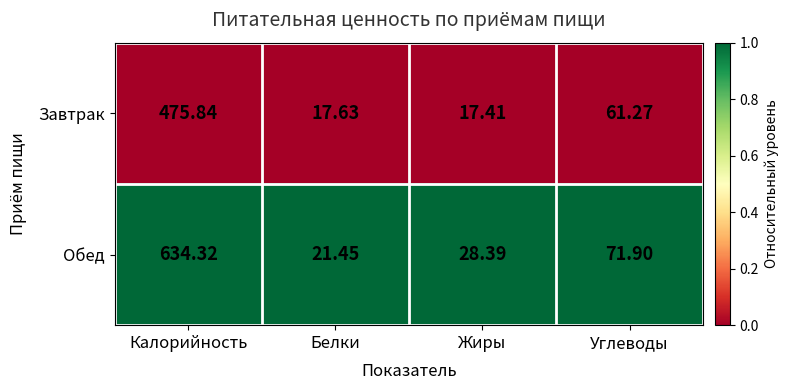

At Жиры, list the series in order from largest to smallest.

Обед, Завтрак